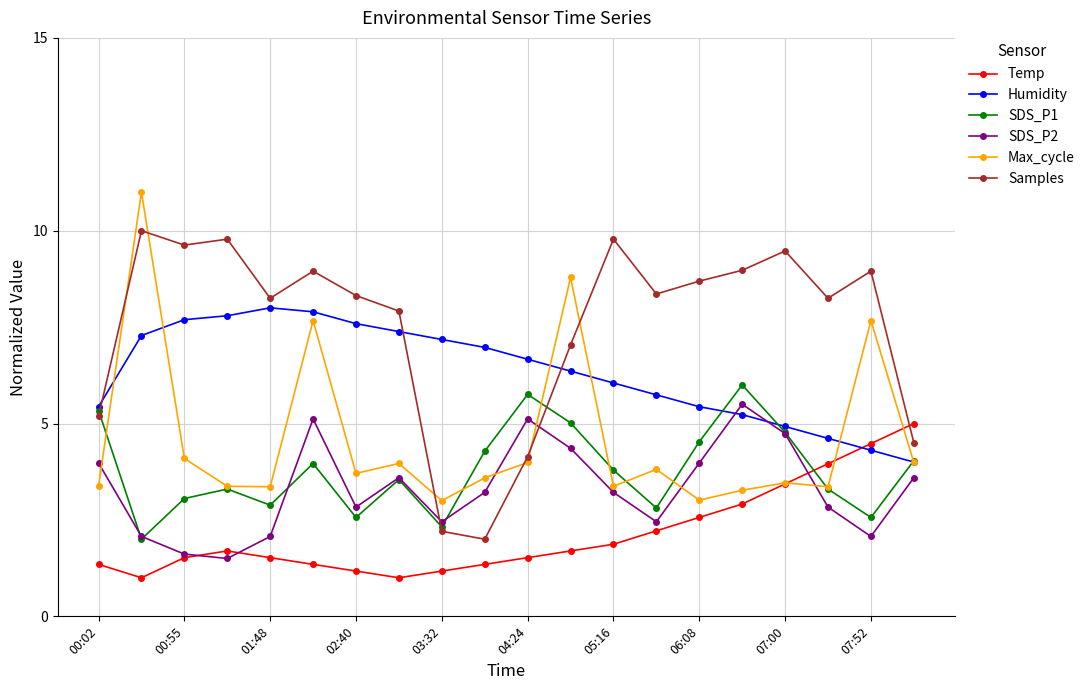

Which series has the largest total across all categories?

Samples